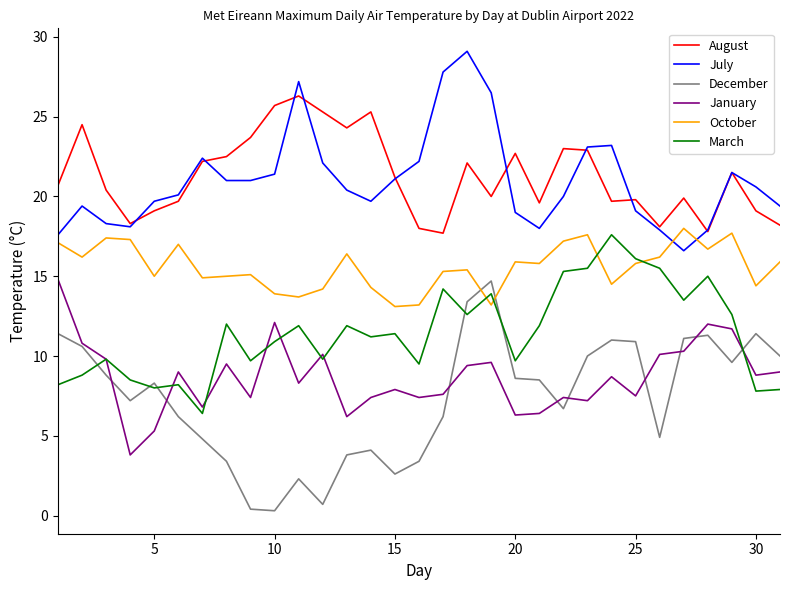

True or false: October and January cross at least once.

False